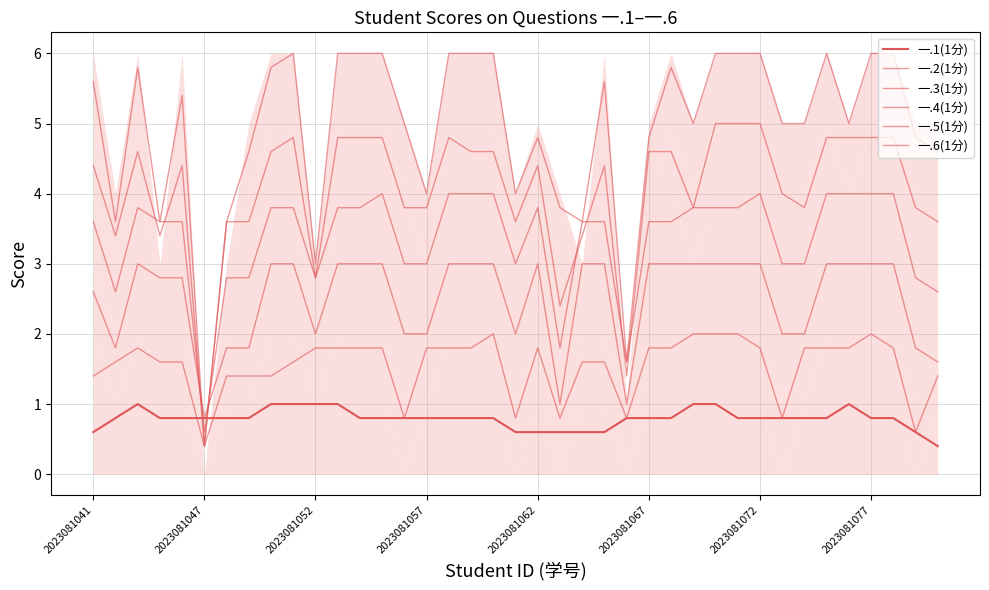

How many intersections are there between 一.1(1分) and 一.4(1分)?

2